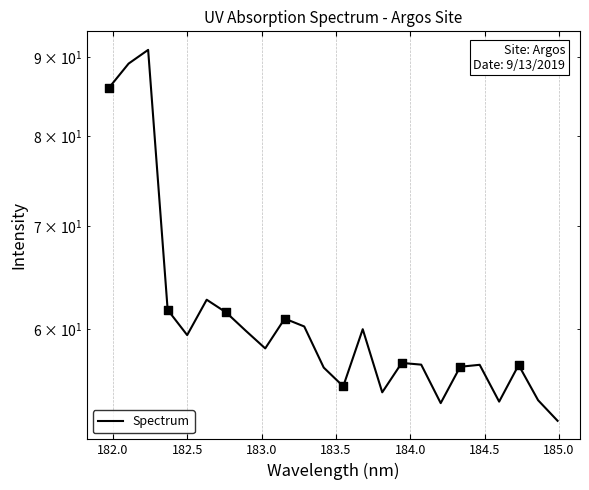

Which has a higher value, 184.0 or 182.5?

182.5